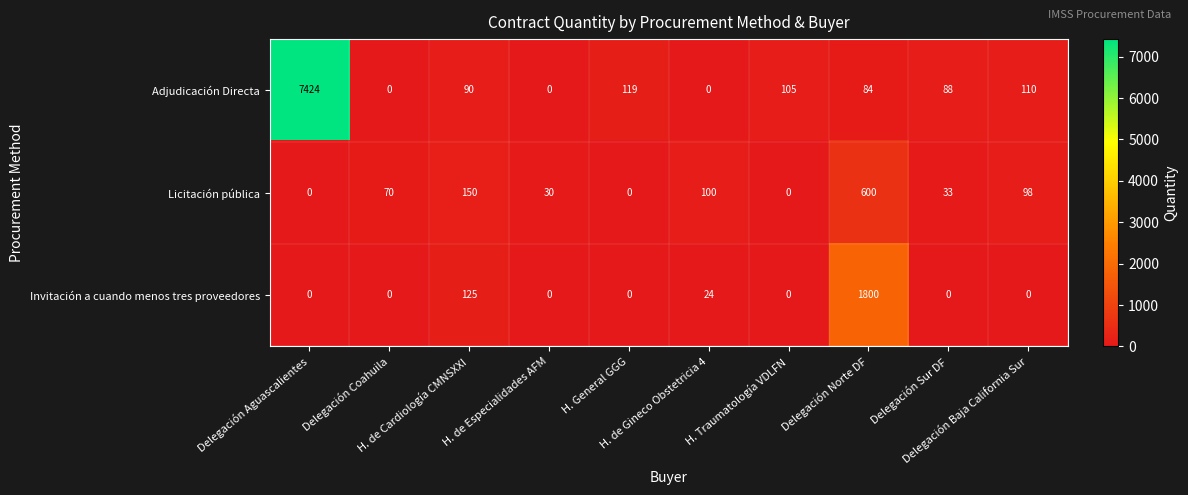

List the series in order of their peak value, highest first.

Adjudicación Directa, Invitación a cuando menos tres proveedores, Licitación pública